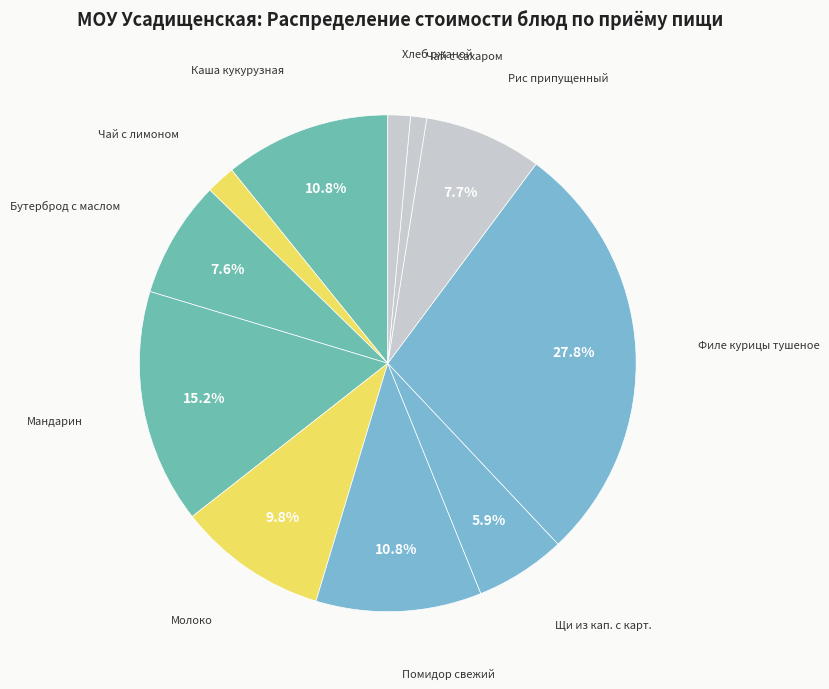

To the nearest percent, what is the difference between the largest and smallest slice percentages?

27%